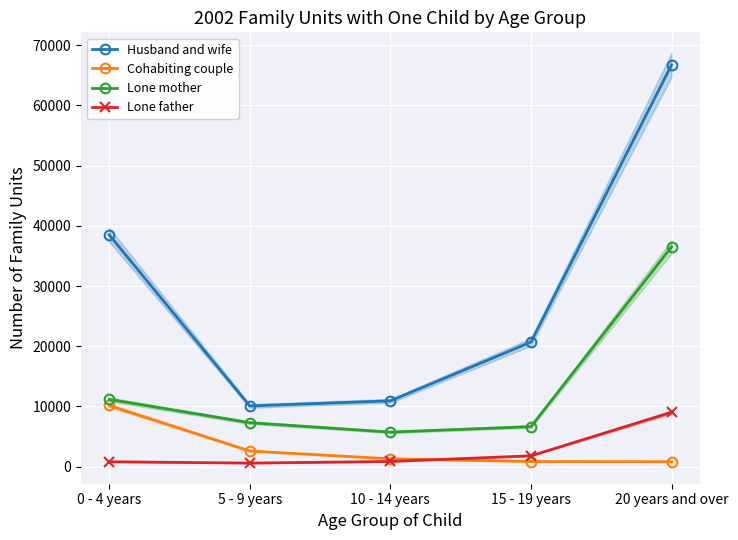

Which series has the largest total across all categories?

Husband and wife